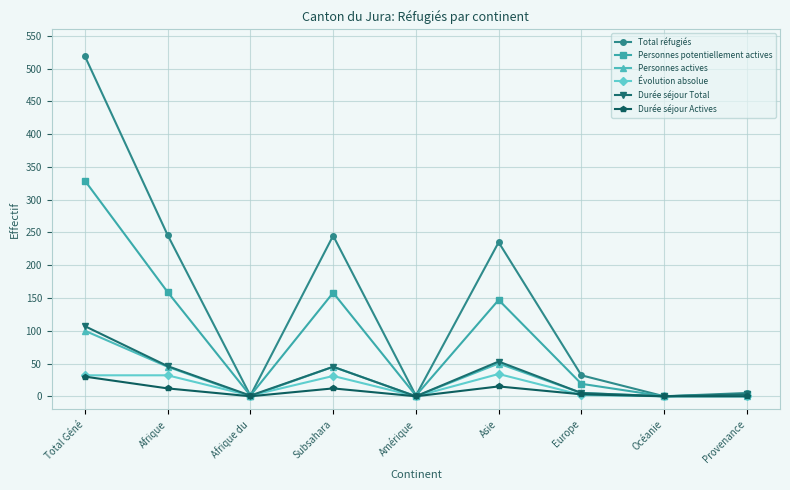

True or false: Durée séjour Total has a value of 46 at Afrique.

True